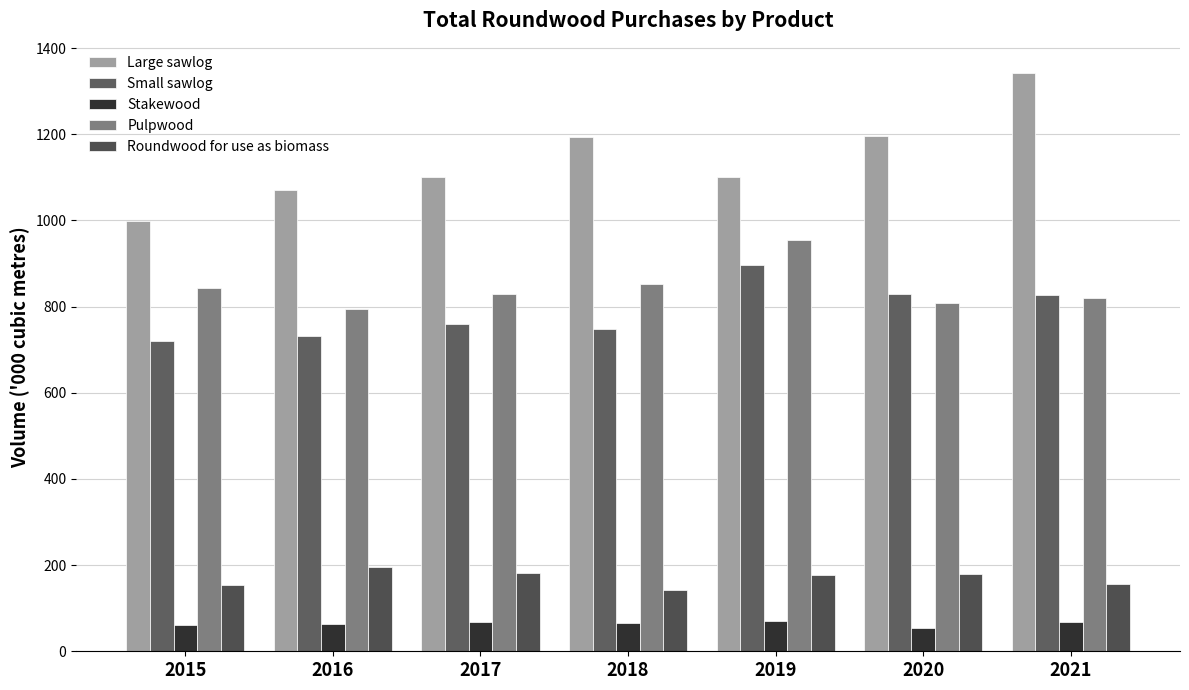

Is the value of Pulpwood at 2020 greater than the value of Large sawlog at 2018?

No